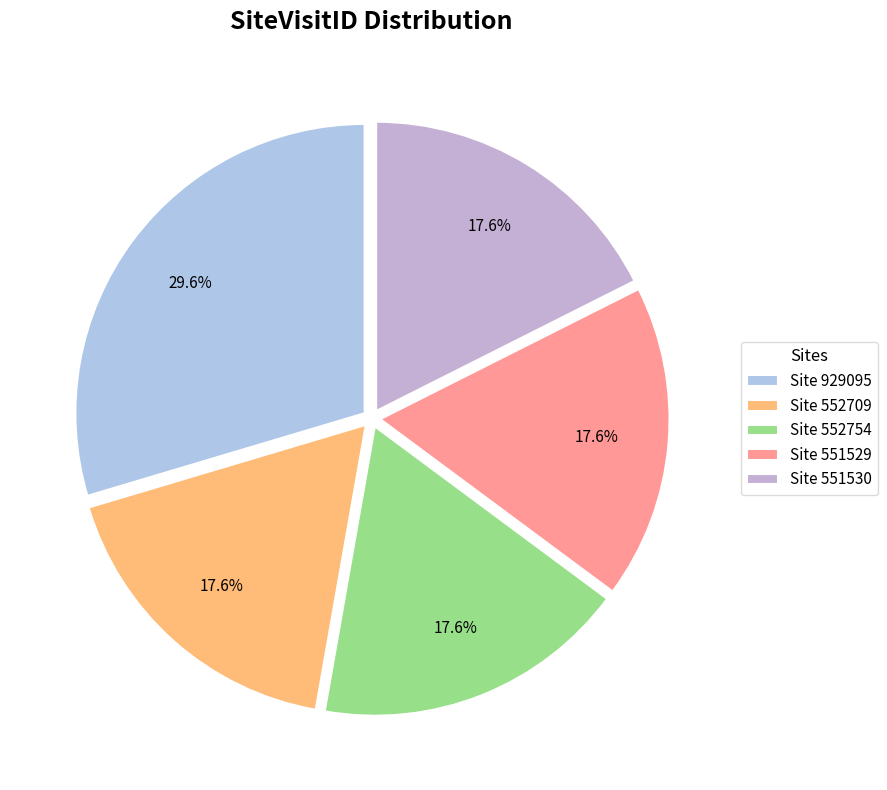

Which slice is the smallest?

Site 551529